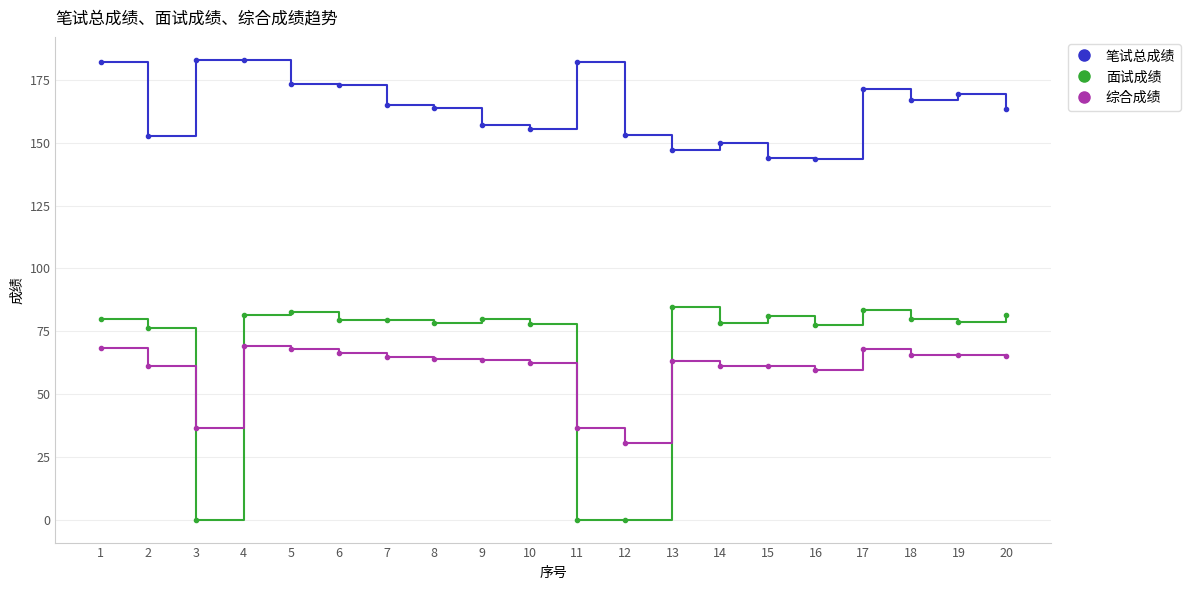

The 面试成绩 series shows 78.2 at 8. True or false?

True